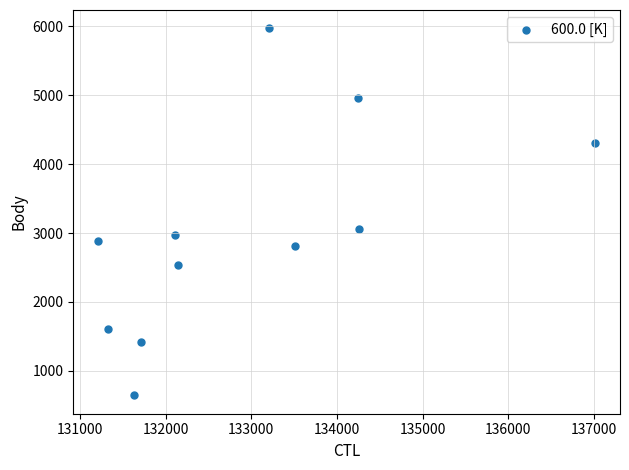

What Y value in the scatter plot is closest to 3307?

3052